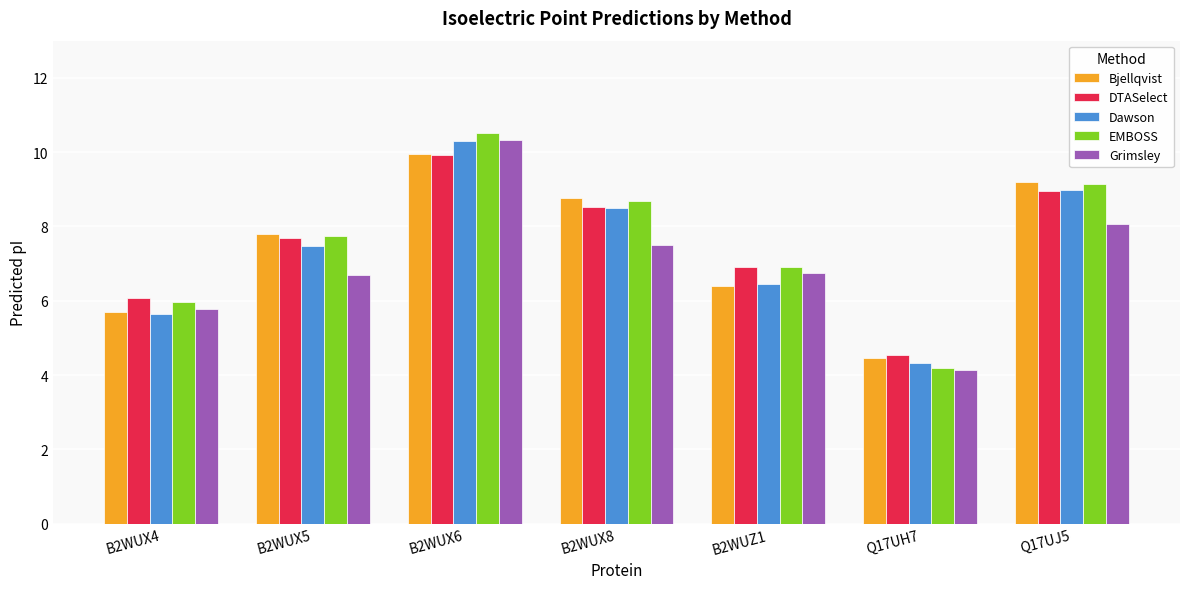

How many bars are there in total?

35